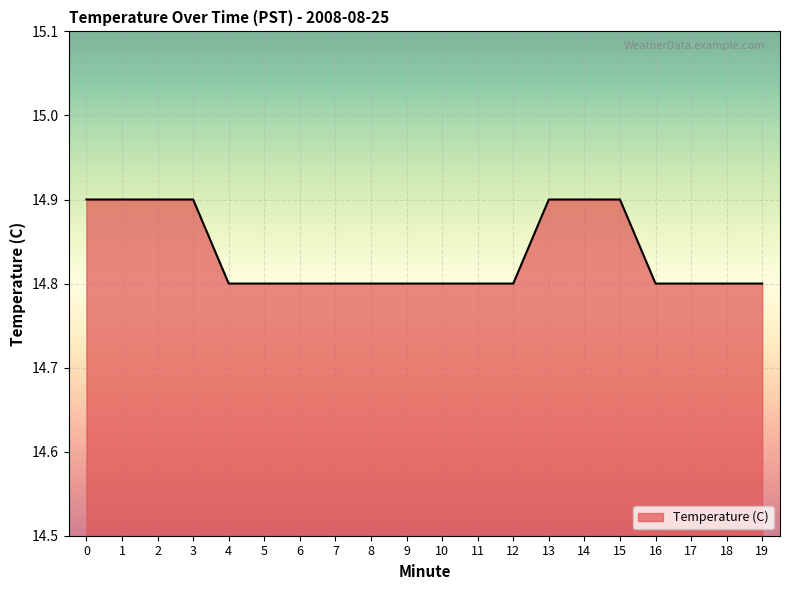

Approximately how many times larger is the value at 5 compared to 12?

1.0